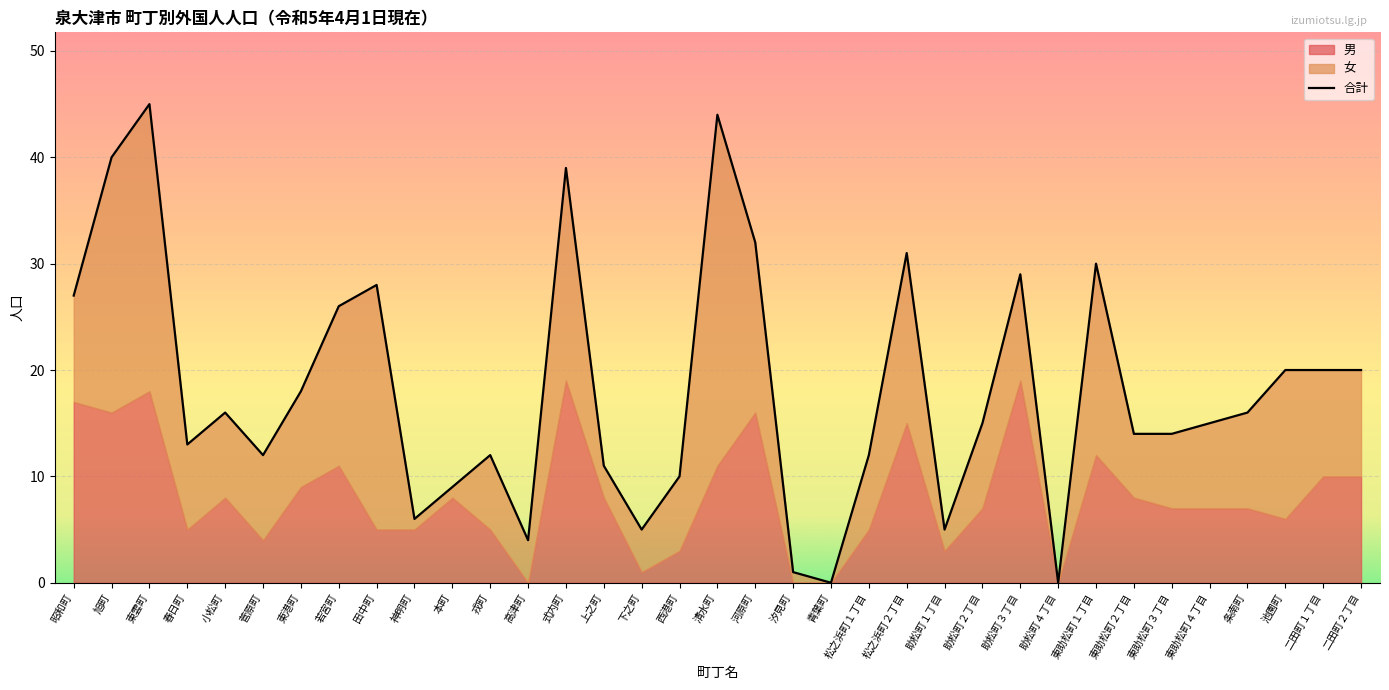

At which label does 合計 first exceed 15?

昭和町